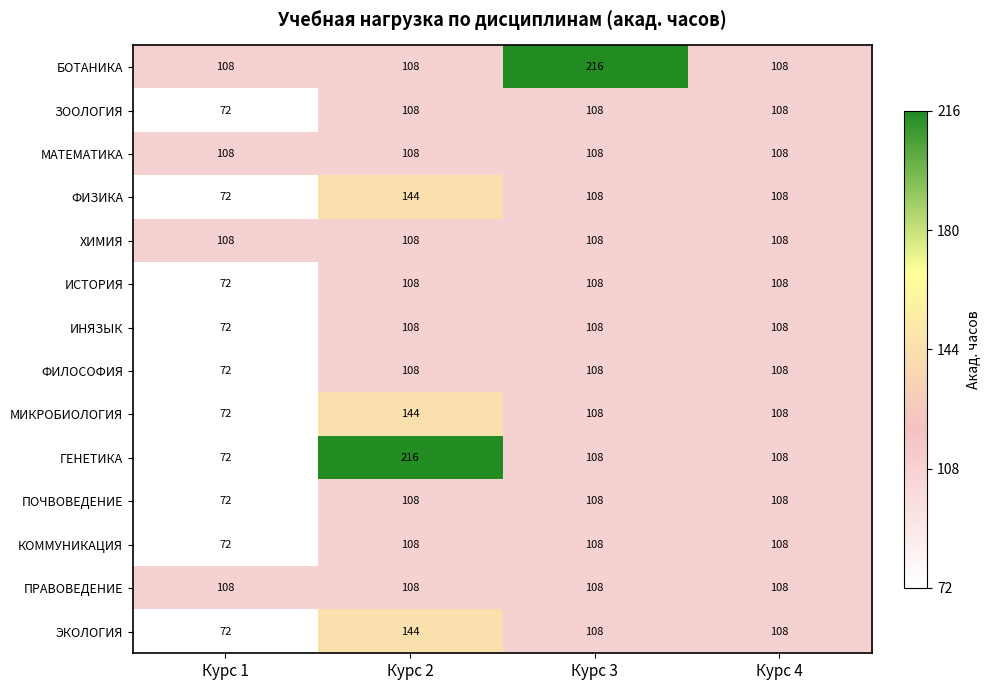

At which category does the chart reach its minimum across all series?

Курс 1